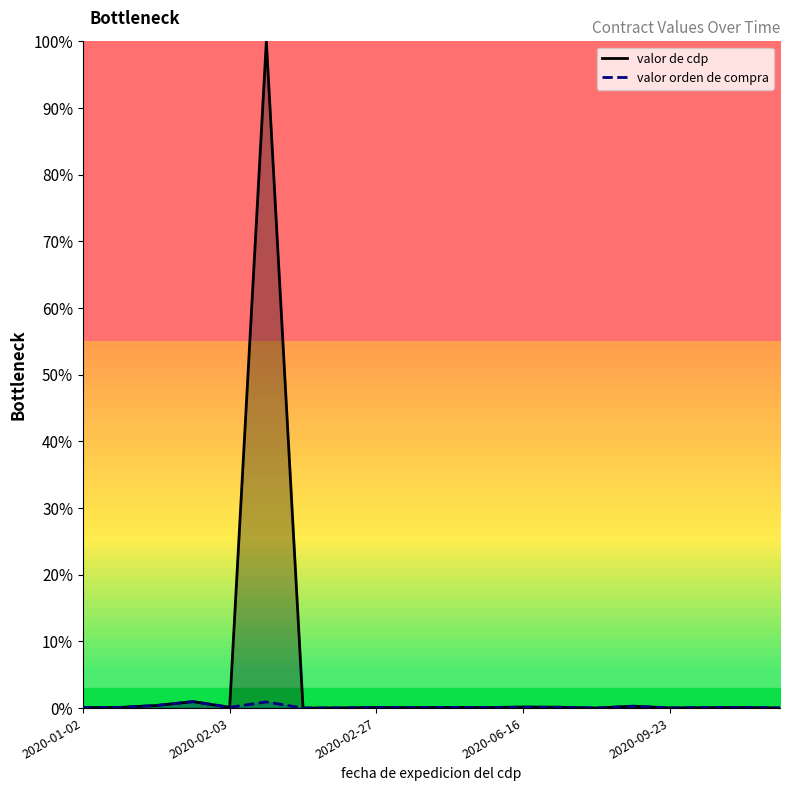

Is it true that valor orden de compra equals 0.0 at 11?

True